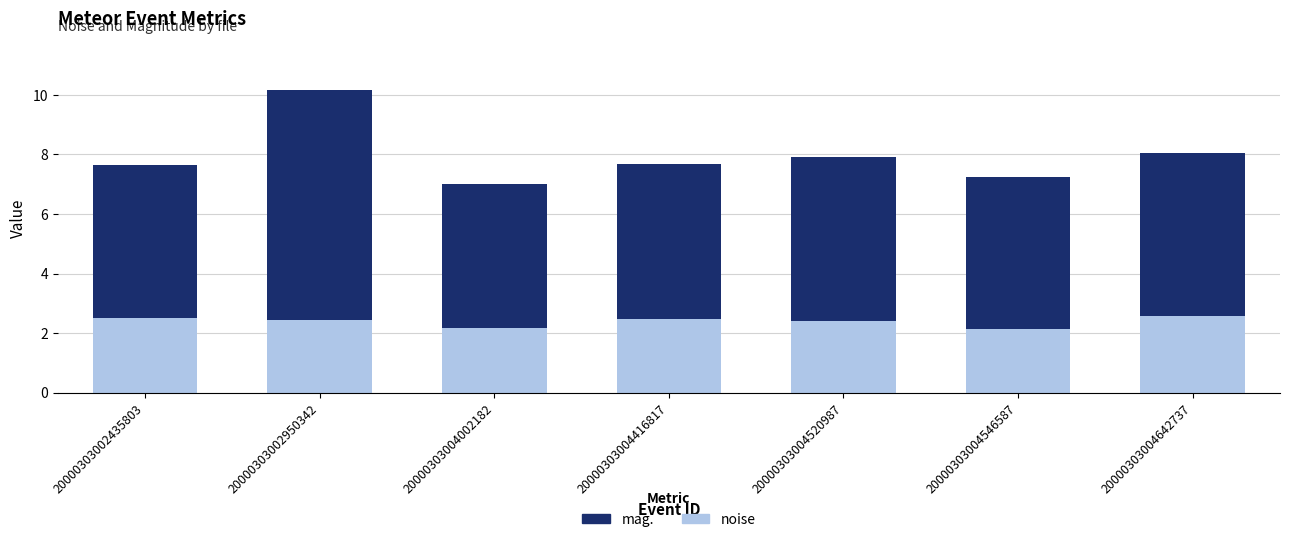

The value of noise at 20000303004642737 is 2.6. True or false?

True